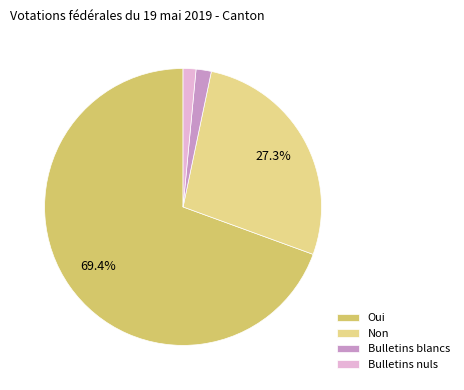

How many segments does this pie chart have?

4